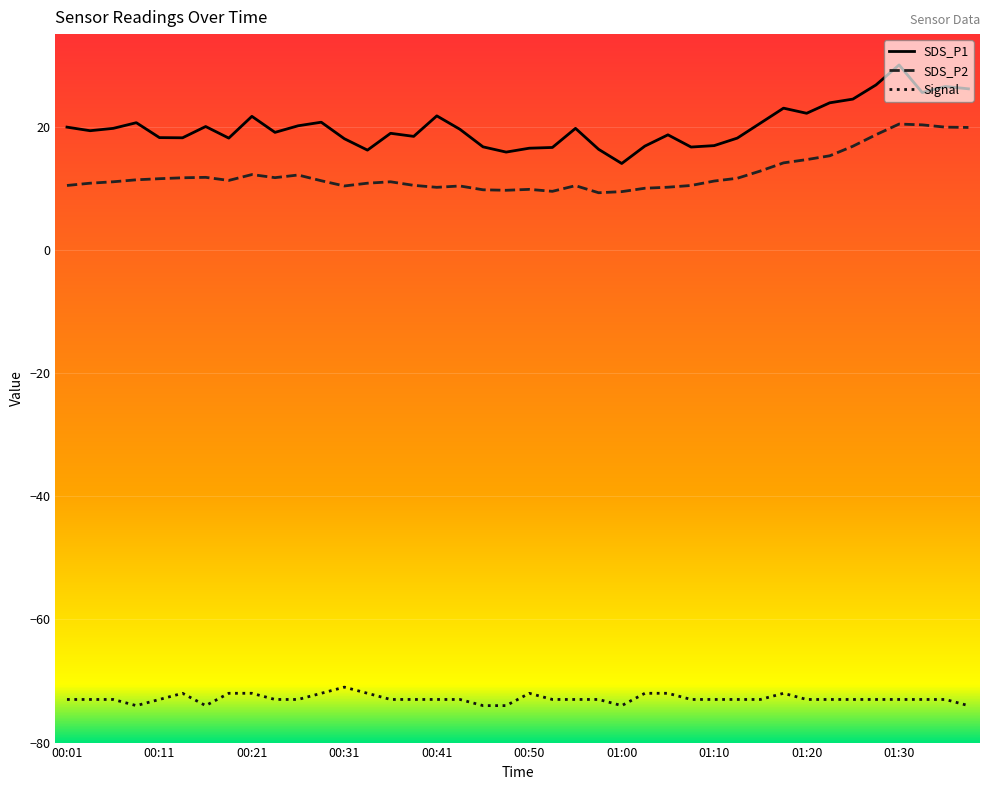

Which series has the widest spread of values?

SDS_P1